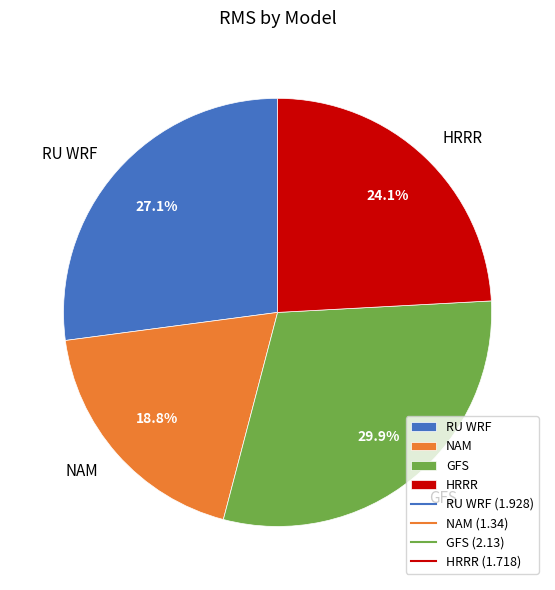

Is it true that NAM is 28% of the pie?

False